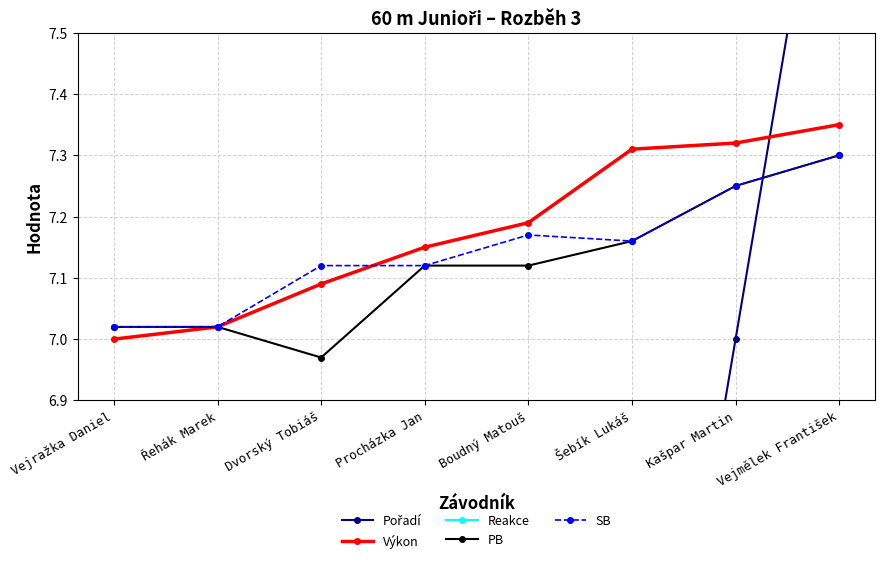

Rank the categories by Reakce value from lowest to highest.

Šebík Lukáš, Kašpar Martin, Řehák Marek, Boudný Matouš, Vejražka Daniel, Procházka Jan, Dvorský Tobiáš, Vejmělek František